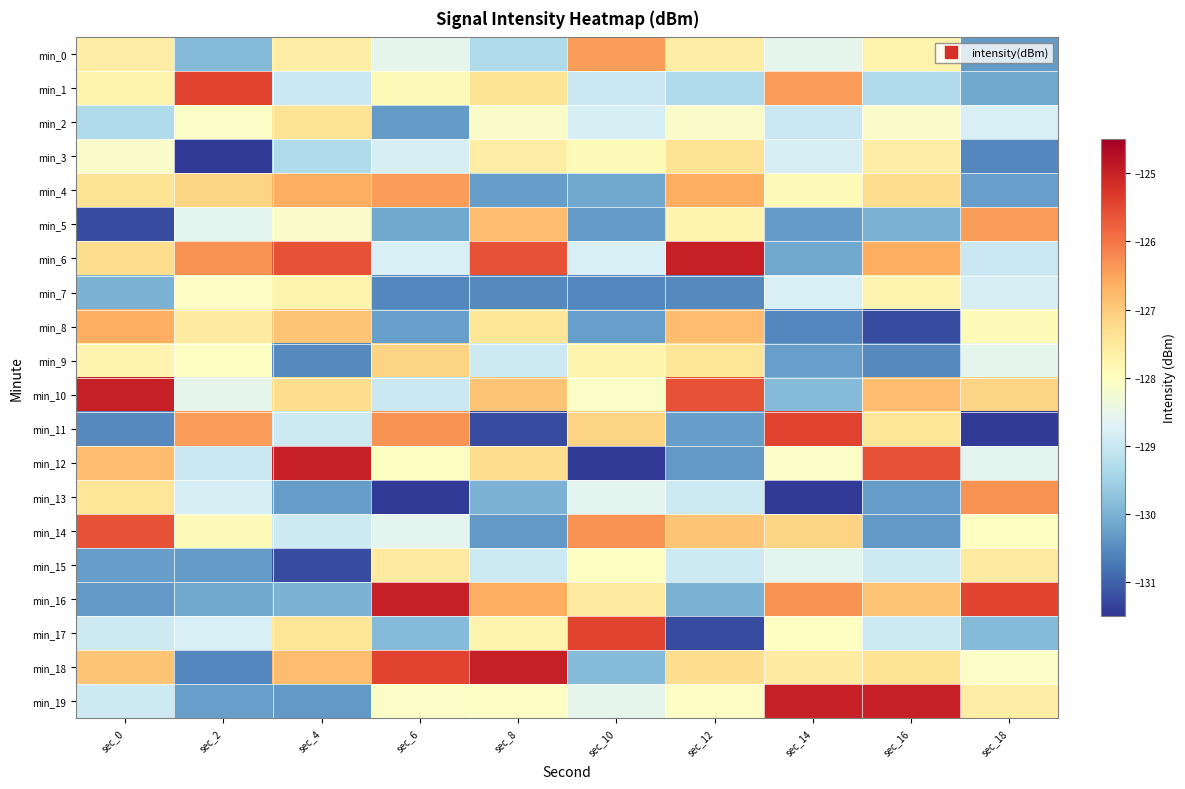

Between sec_12 and sec_14, which series saw the biggest shift?

min_6